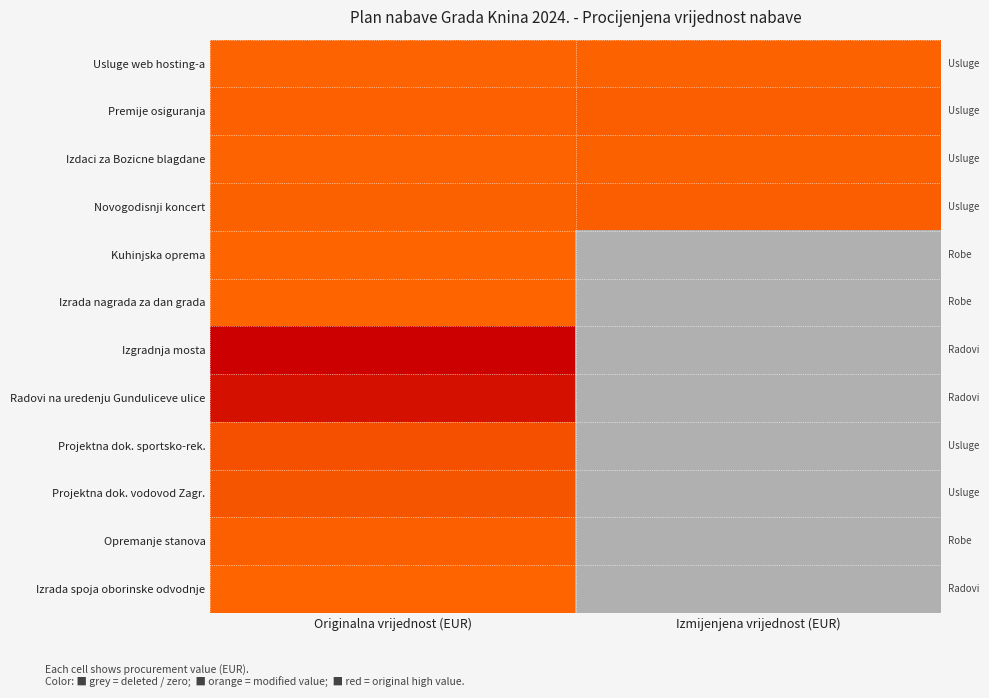

Reading right to left, extract all data points from this chart.

Usluge web hosting-a: Izmijenjena vrijednost (EUR)=0.0	Originalna vrijednost (EUR)=0.0
Premije osiguranja: Izmijenjena vrijednost (EUR)=0.1	Originalna vrijednost (EUR)=0.1
Izdaci za Bozicne blagdane: Izmijenjena vrijednost (EUR)=0.1	Originalna vrijednost (EUR)=0.0
Novogodisnji koncert: Izmijenjena vrijednost (EUR)=0.1	Originalna vrijednost (EUR)=0.1
Kuhinjska oprema: Izmijenjena vrijednost (EUR)=0.0	Originalna vrijednost (EUR)=0.0
Izrada nagrada za dan grada: Izmijenjena vrijednost (EUR)=0.0	Originalna vrijednost (EUR)=0.0
Izgradnja mosta: Izmijenjena vrijednost (EUR)=0.0	Originalna vrijednost (EUR)=1.0
Radovi na uredenju Gunduliceve ulice: Izmijenjena vrijednost (EUR)=0.0	Originalna vrijednost (EUR)=0.8
Projektna dok. sportsko-rek.: Izmijenjena vrijednost (EUR)=0.0	Originalna vrijednost (EUR)=0.2
Projektna dok. vodovod Zagr.: Izmijenjena vrijednost (EUR)=0.0	Originalna vrijednost (EUR)=0.2
Opremanje stanova: Izmijenjena vrijednost (EUR)=0.0	Originalna vrijednost (EUR)=0.1
Izrada spoja oborinske odvodnje: Izmijenjena vrijednost (EUR)=0.0	Originalna vrijednost (EUR)=0.0